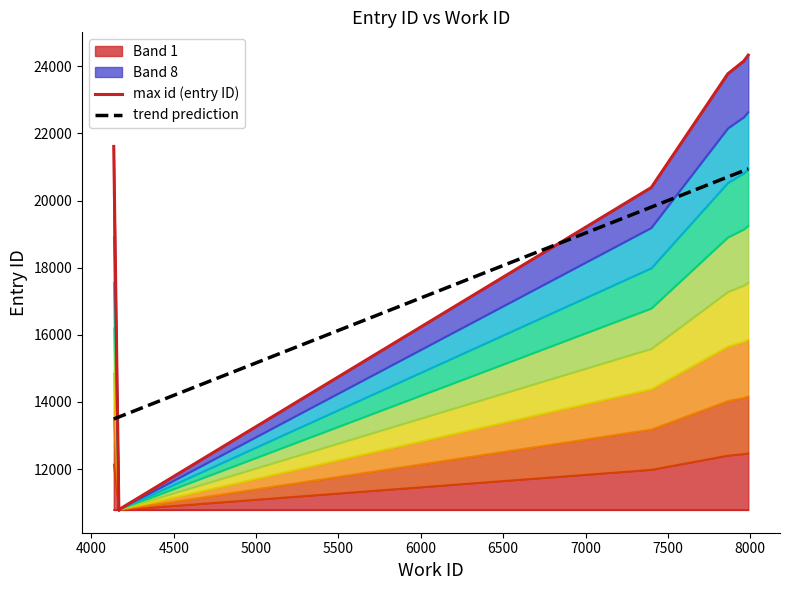

What is the minimum value for trend prediction?

13492.0